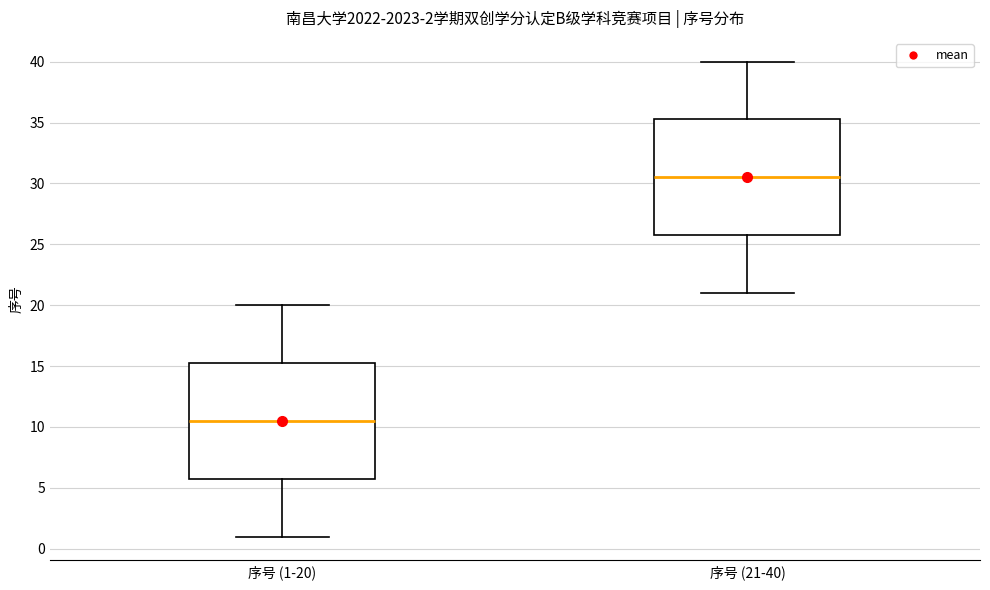

Which box has the highest median line?

序号 (21-40)